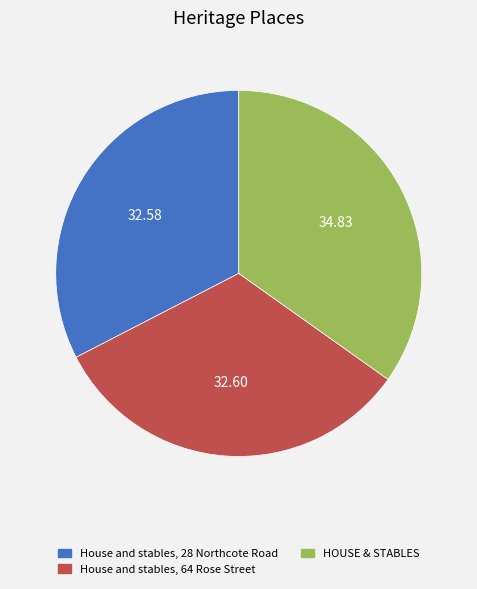

How many slices are in this pie chart?

3